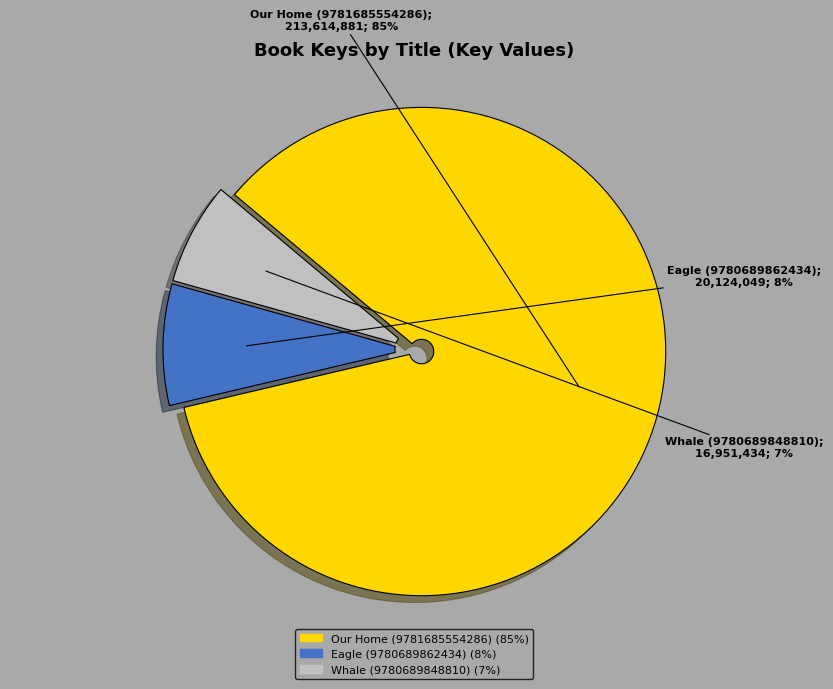

To the nearest percent, what is the combined percentage of Eagle (9780689862434) and Our Home (9781685554286)?

93%